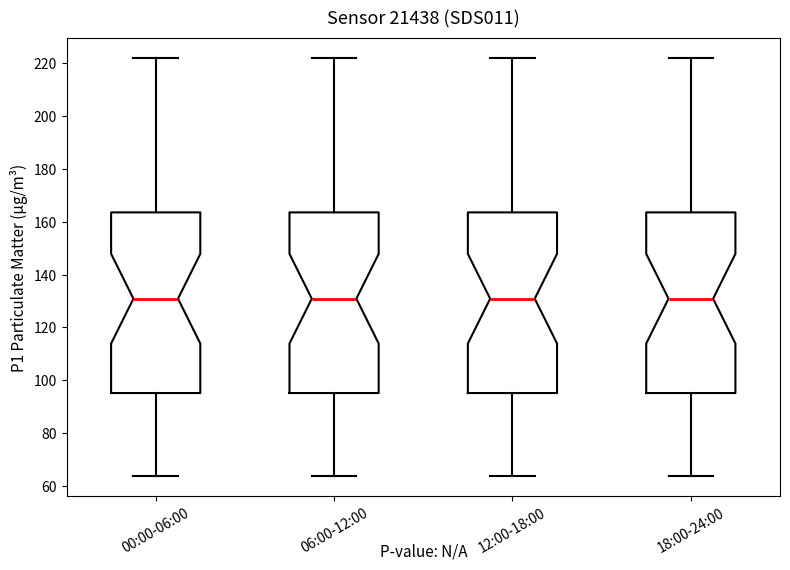

Reading left to right, transcribe this box plot: for each box, give where its median line is, the range the box spans, and where its two whiskers end, as read against the y-axis. The values are not printed on the chart, so give them approximately, as read against the axis.

00:00-06:00: median 130, box 96 to 164, whiskers 64 to 222
06:00-12:00: median 130, box 96 to 164, whiskers 64 to 222
12:00-18:00: median 130, box 96 to 164, whiskers 64 to 222
18:00-24:00: median 130, box 96 to 164, whiskers 64 to 222